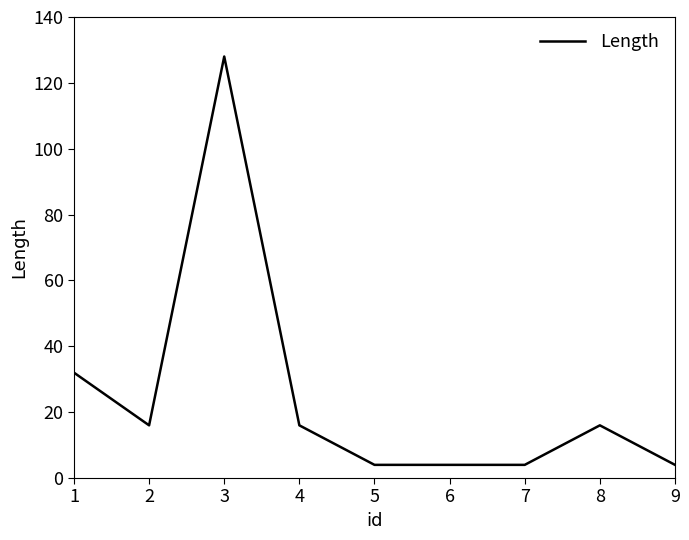

Read the value at 3.

128